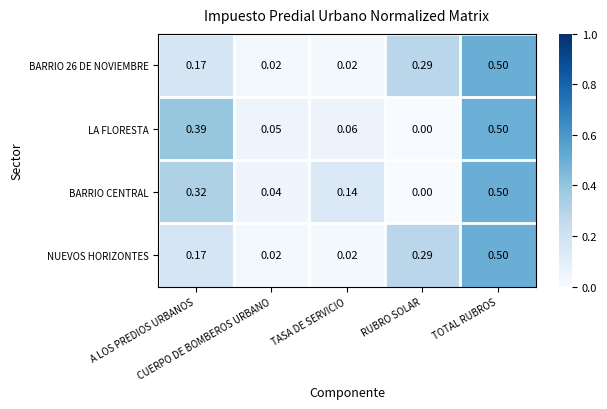

How many values in the LA FLORESTA series exceed 0?

4